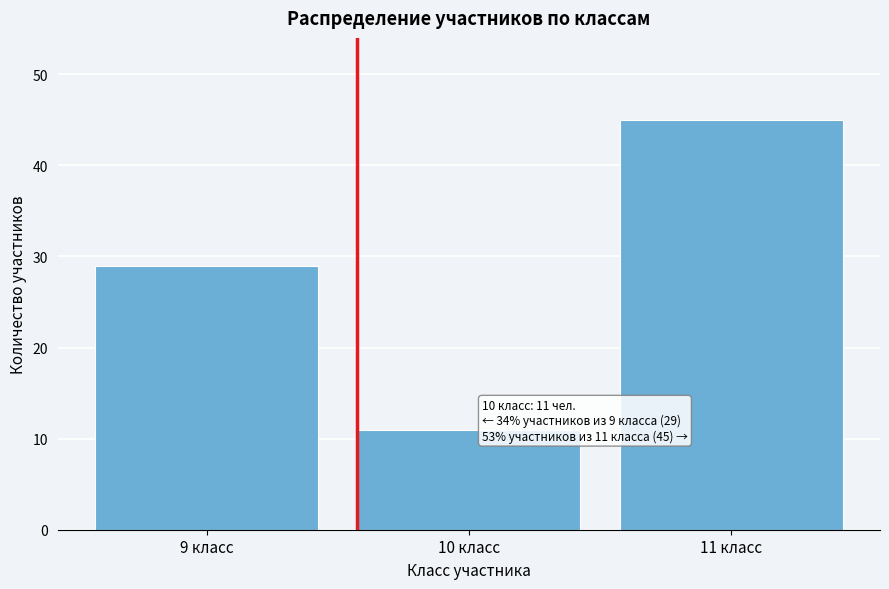

Reading left to right, transcribe all the data shown in this chart.

9 класс=29	10 класс=11	11 класс=45